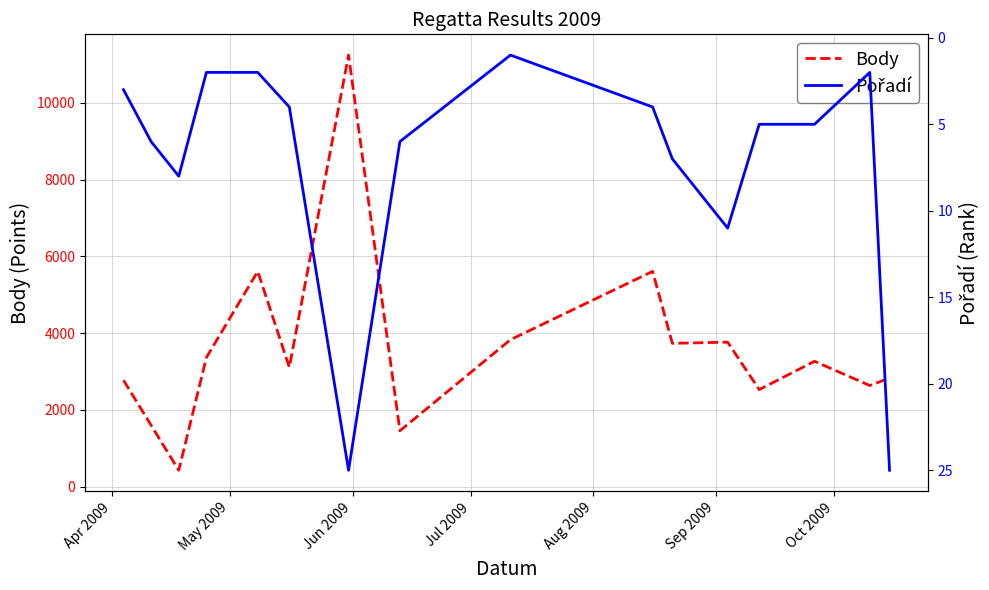

What is the sum of all Body values?

57808